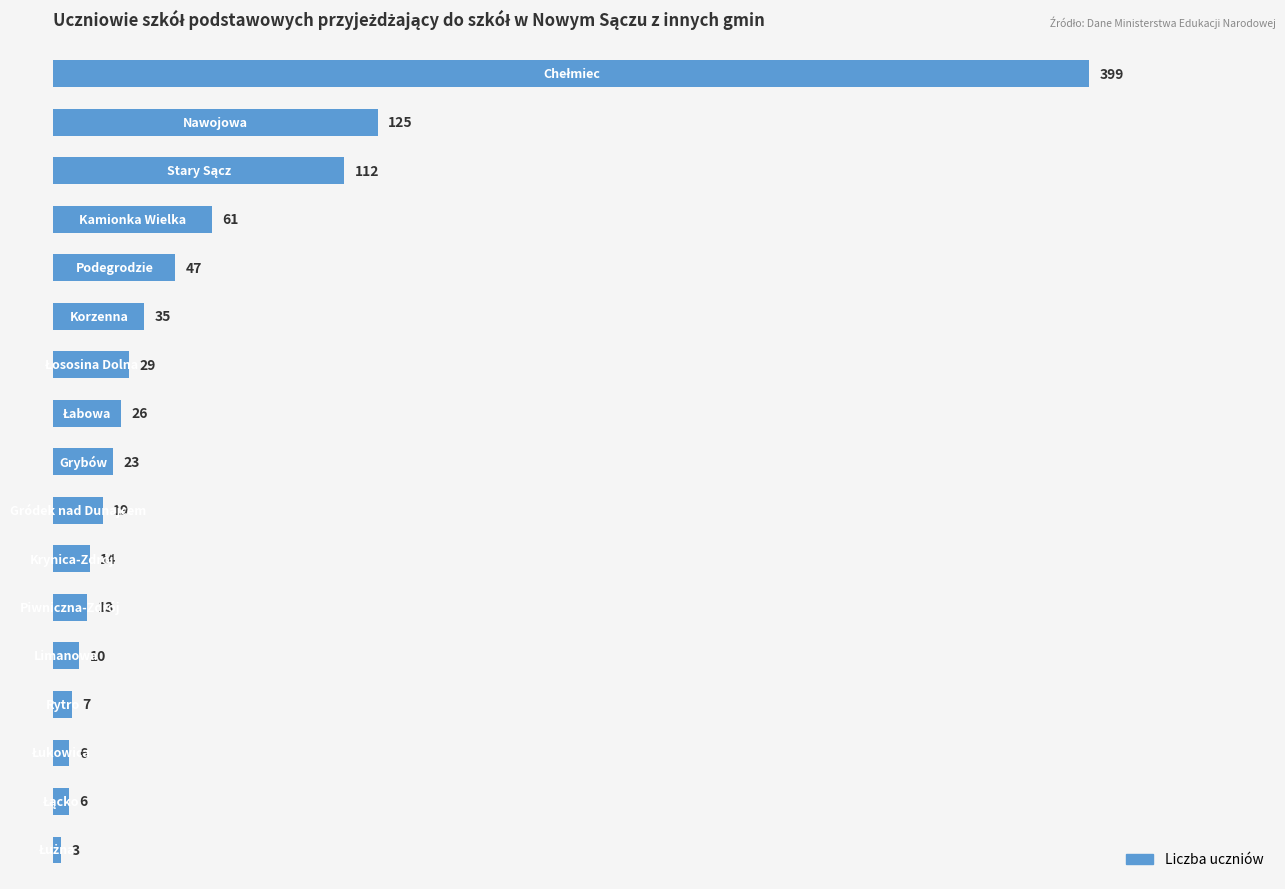

Reading bottom to top, extract all data points from this chart.

3	6	6	7	10	13	14	19	23	26	29	35	47	61	112	125	399